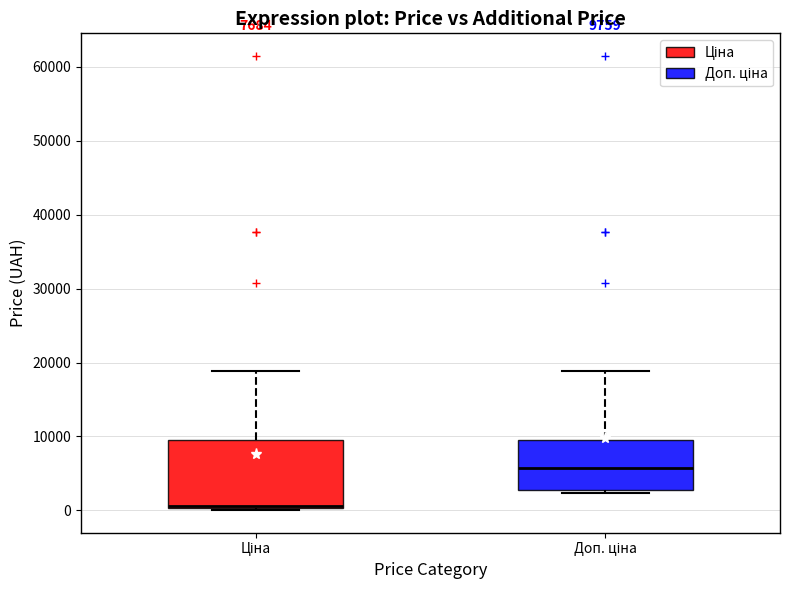

Comparing the boxes themselves (not the whiskers), which one is the tallest?

Ціна